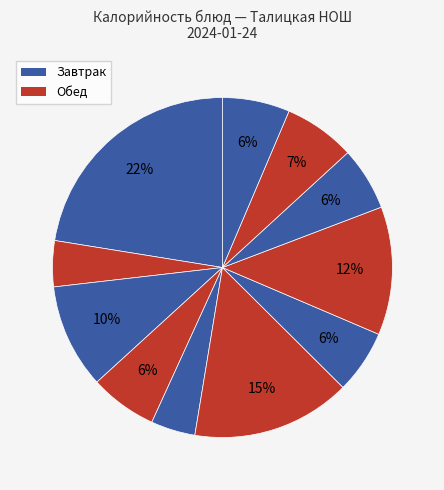

Count the number of slices in the pie.

11